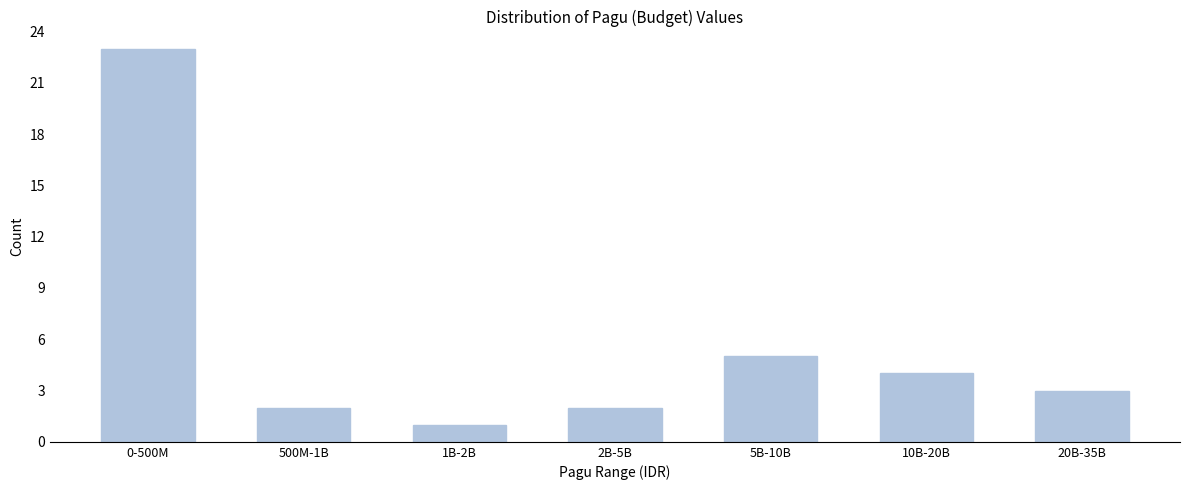

Reading right to left, what are all the values shown in this chart?

20B-35B=3	10B-20B=4	5B-10B=5	2B-5B=2	1B-2B=1	500M-1B=2	0-500M=23